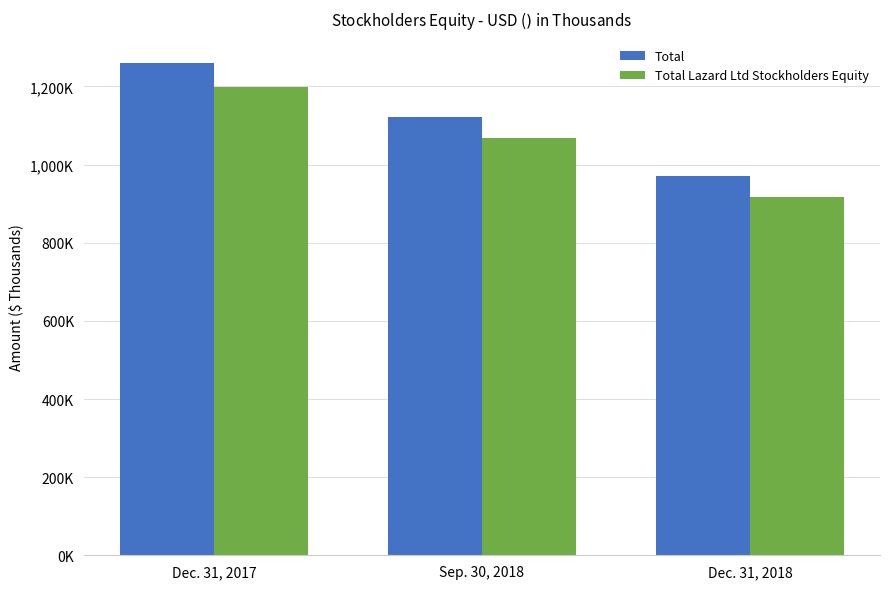

What is the difference between the maximum and minimum values in the Total series?

288812